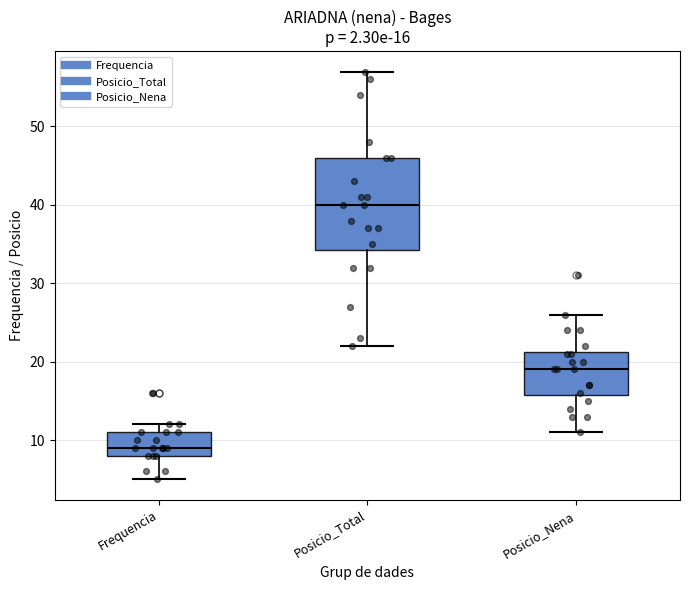

Which box has the lowest median line?

Frequencia